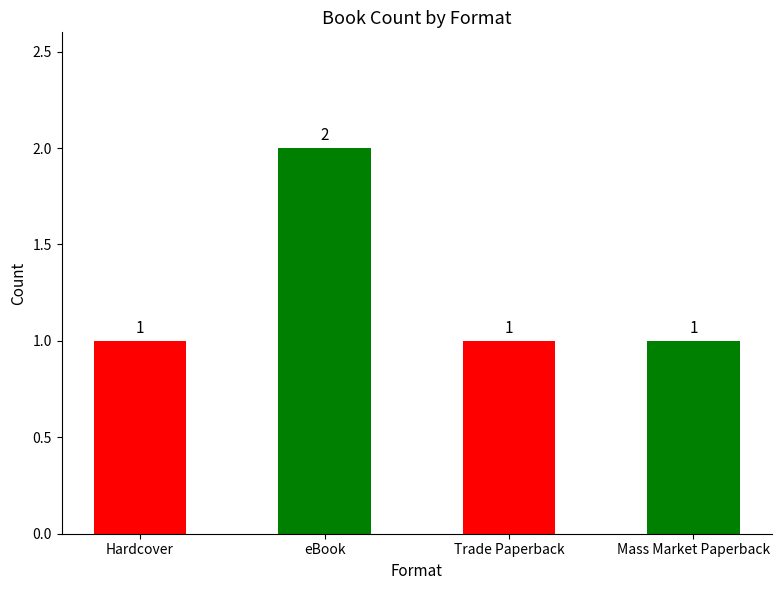

What is the minimum value shown in the chart?

1